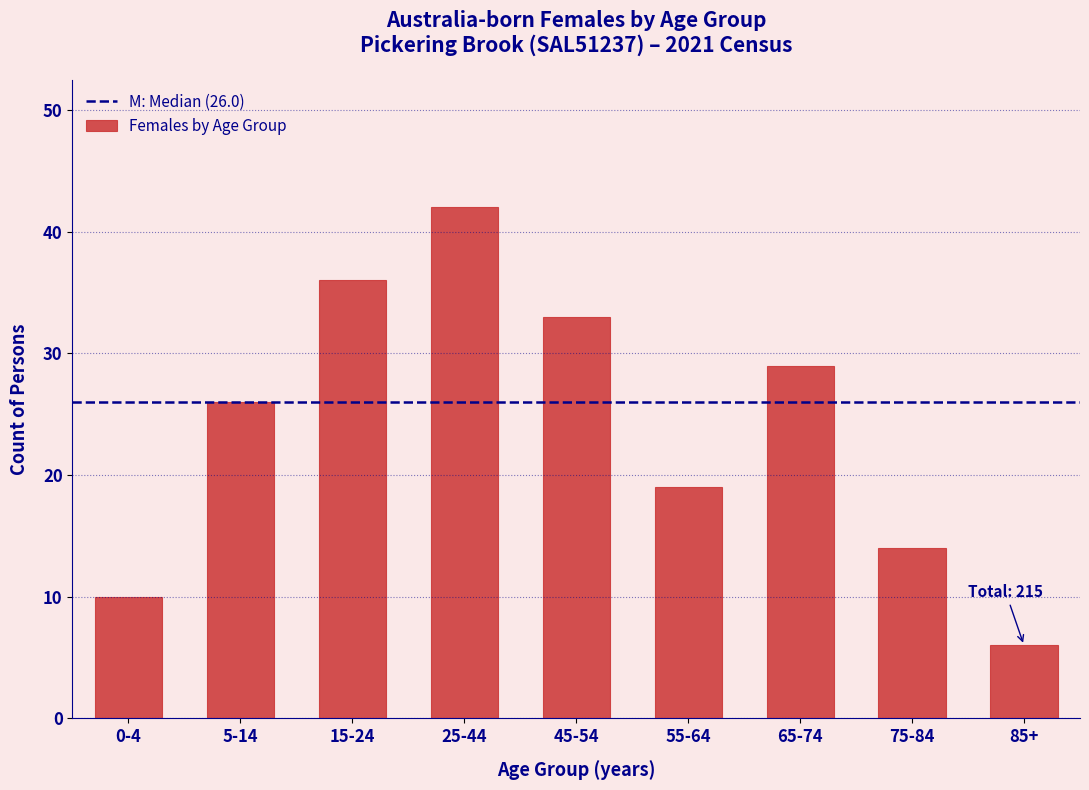

Reading left to right, what are all the values shown in this chart?

0-4=10	5-14=26	15-24=36	25-44=42	45-54=33	55-64=19	65-74=29	75-84=14	85+=6